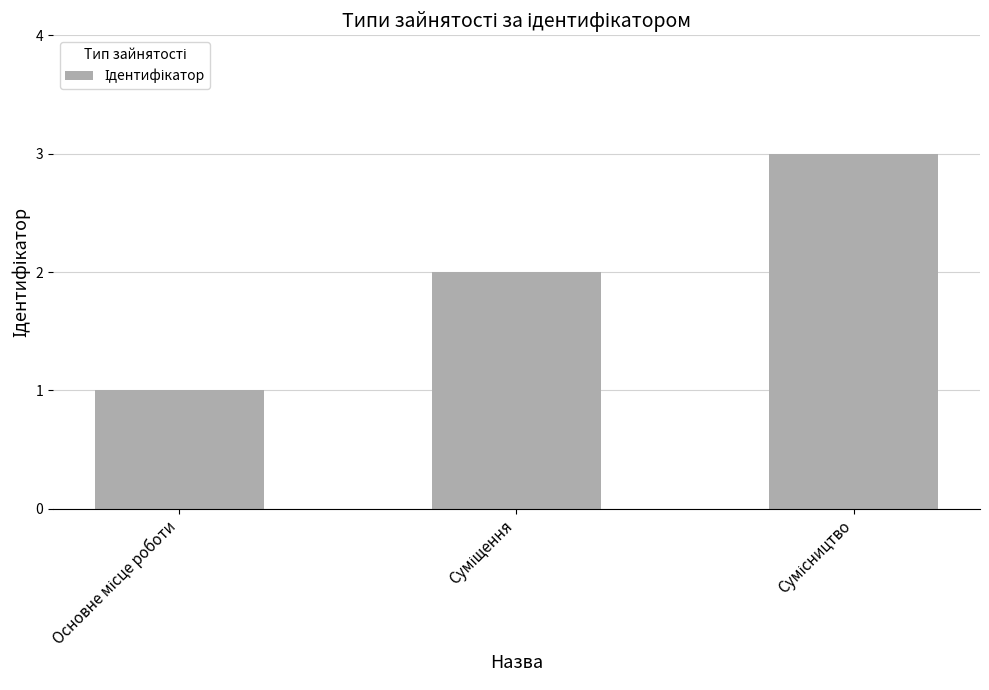

What is the sum of all values?

6